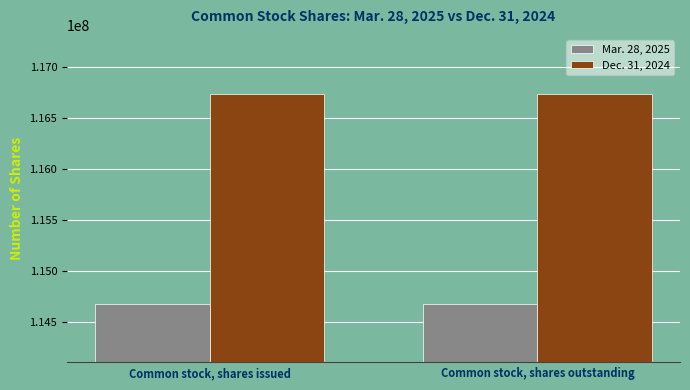

What is the value of the Mar. 28, 2025 bar at the 2nd from the left?

114679000